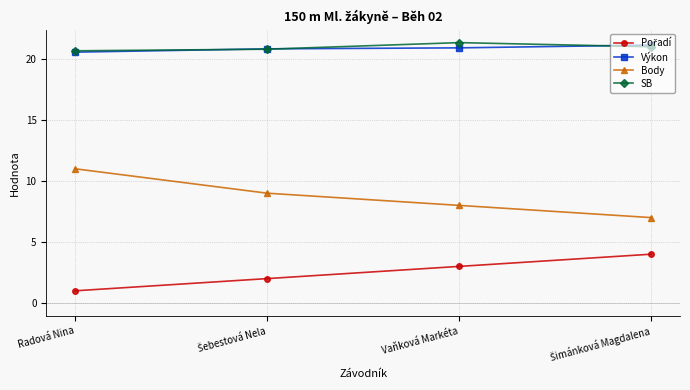

Does the chart display data point markers on the line(s)?

Yes